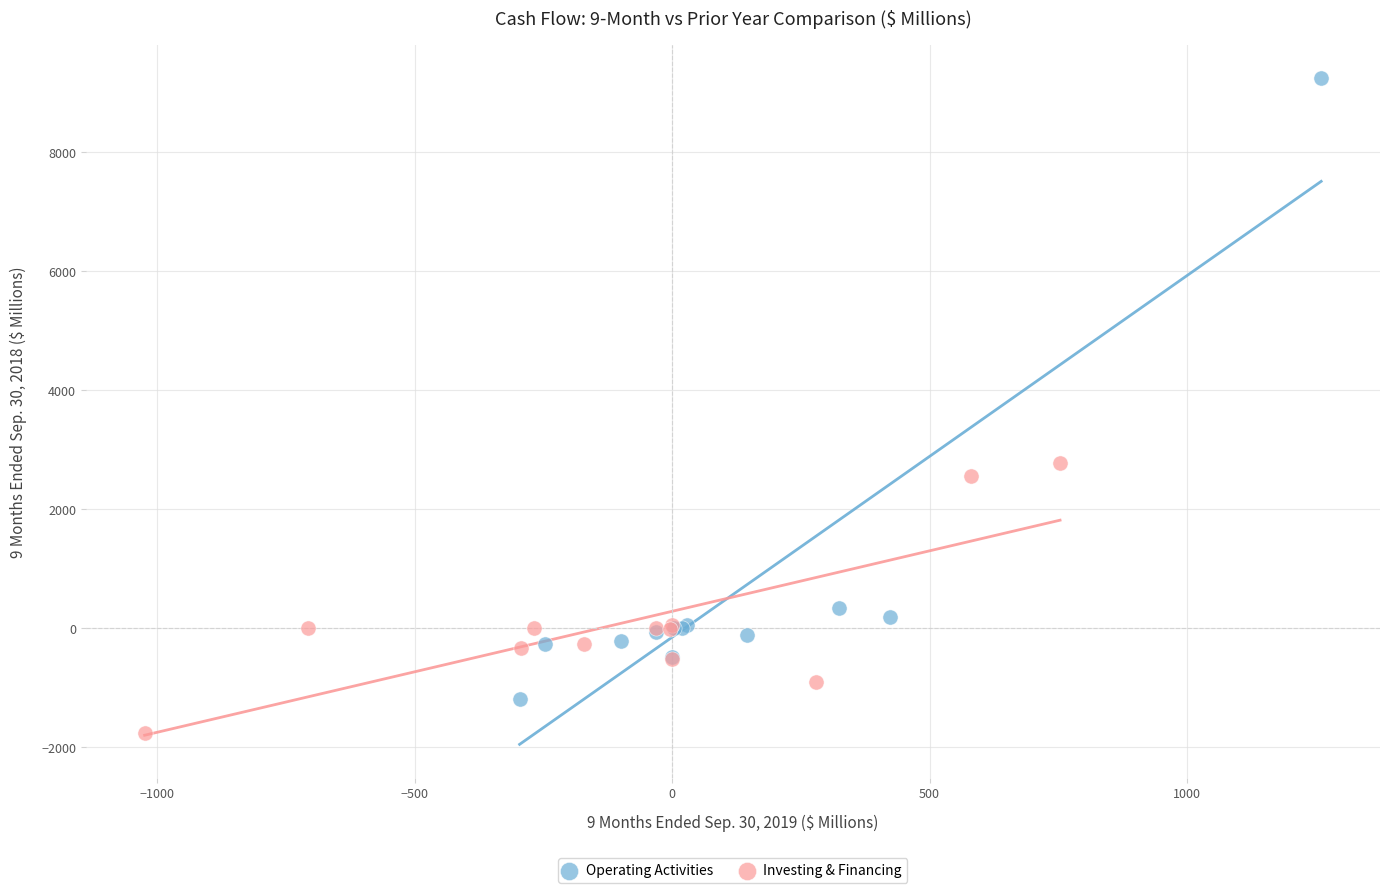

Which series contains the highest Y value?

Operating Activities